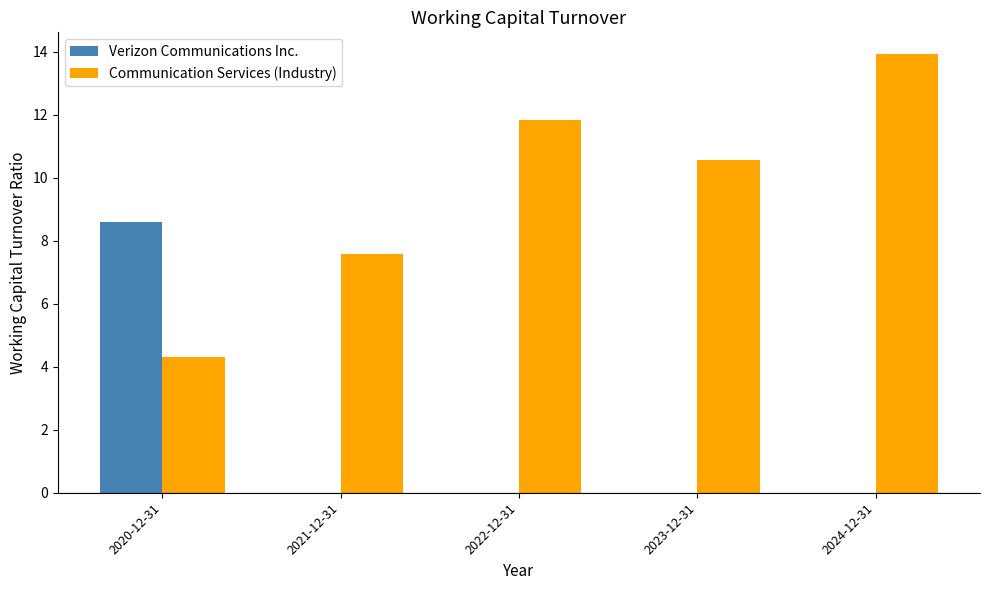

At which label is Communication Services (Industry) closest to 9?

2021-12-31